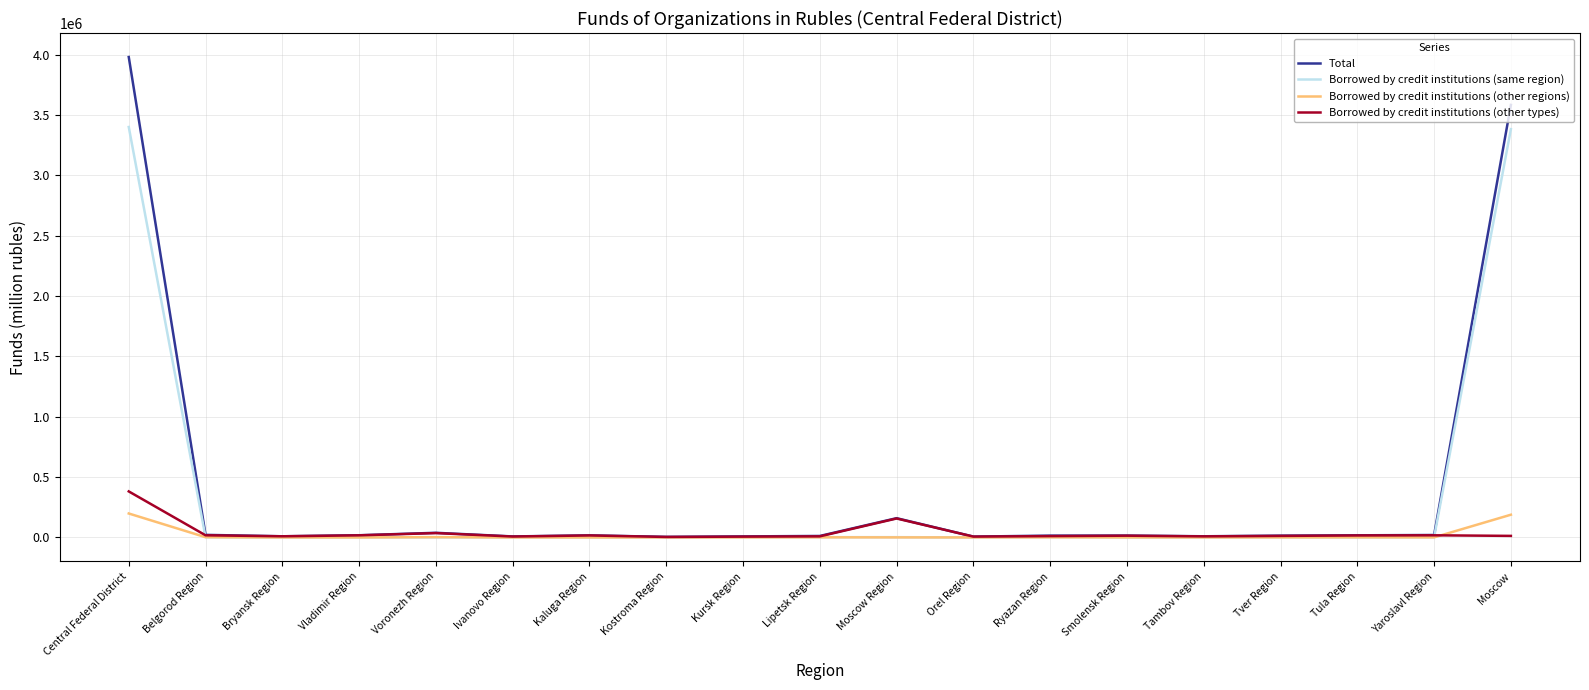

Rank the series by their maximum value, from lowest to highest.

Borrowed by credit institutions (other regions), Borrowed by credit institutions (other types), Borrowed by credit institutions (same region), Total